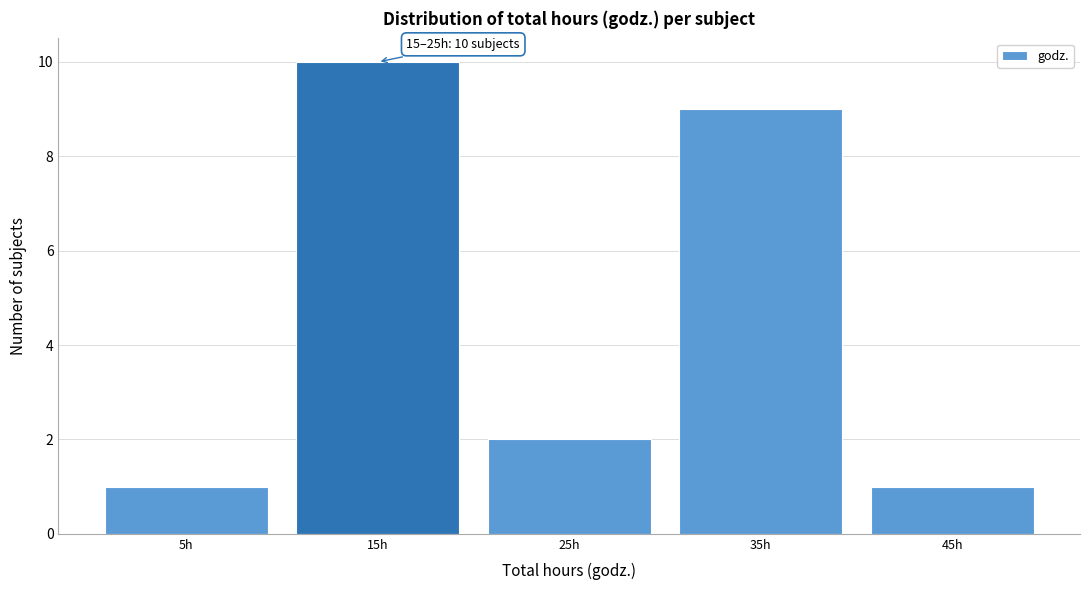

Reading right to left, what are all the values shown in this chart?

45h=1	35h=9	25h=2	15h=10	5h=1